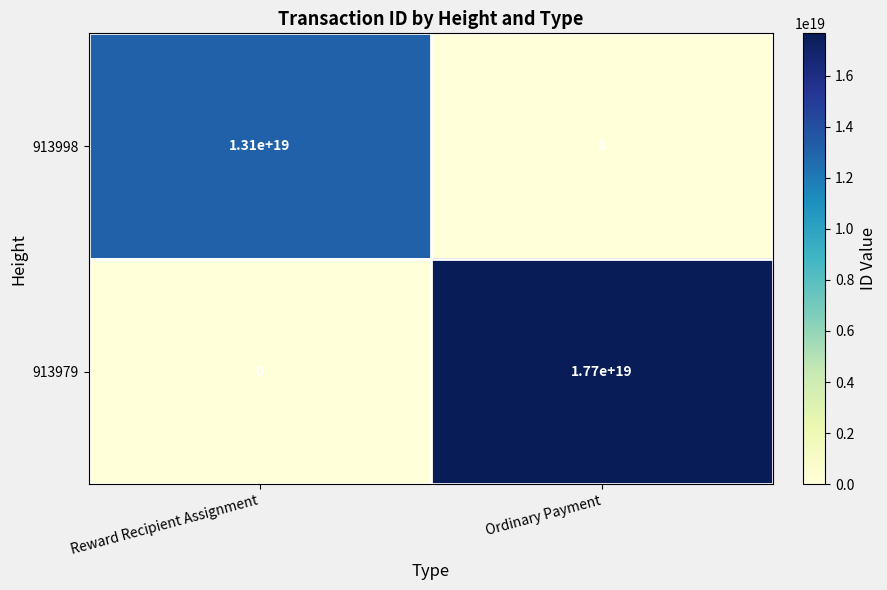

Where is 913979 nearest to the value 8850000000000000000?

Reward Recipient Assignment